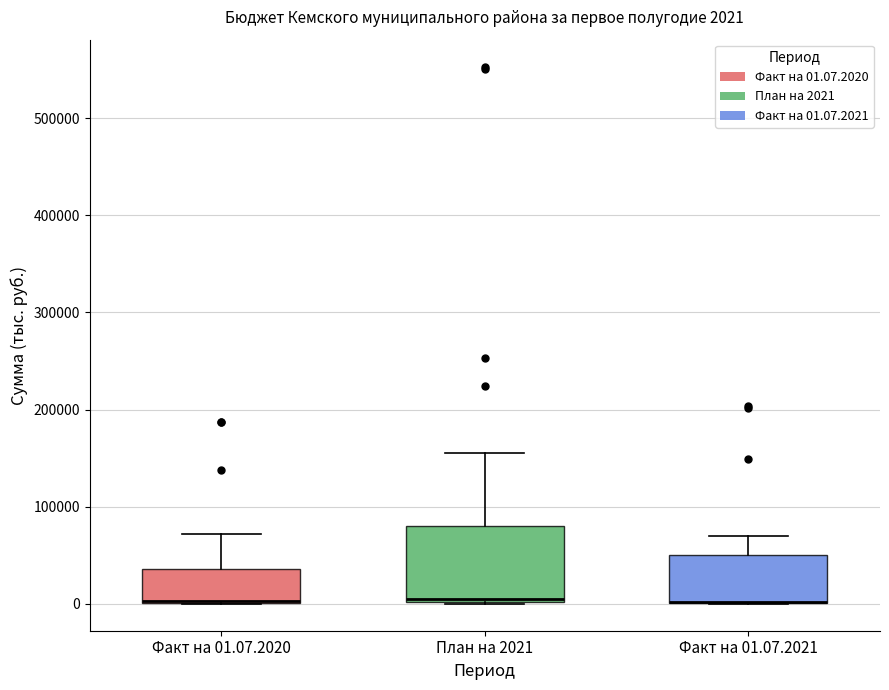

Comparing the boxes themselves (not the whiskers), which one is the tallest?

План на 2021